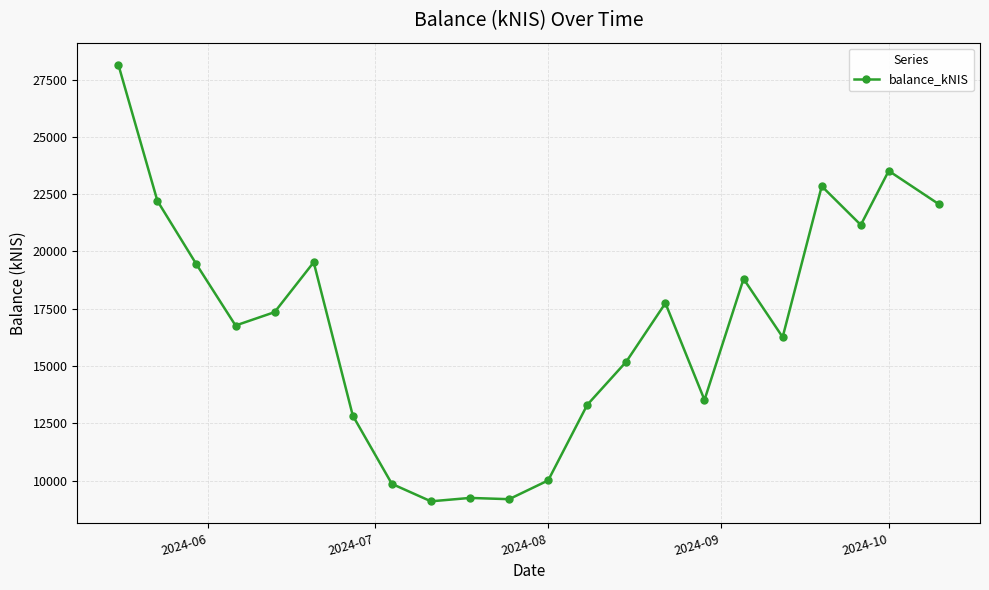

True or false: the data has more than 0 interior local peaks.

True